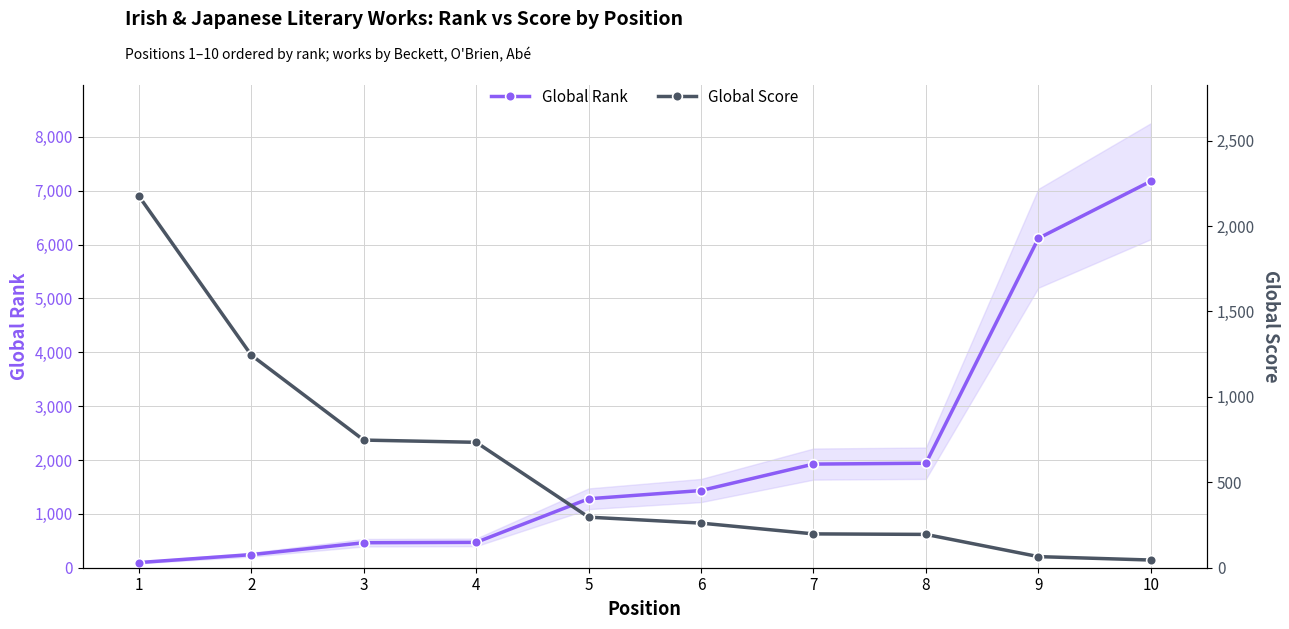

True or false: Global Rank and Global Score cross at least once.

True